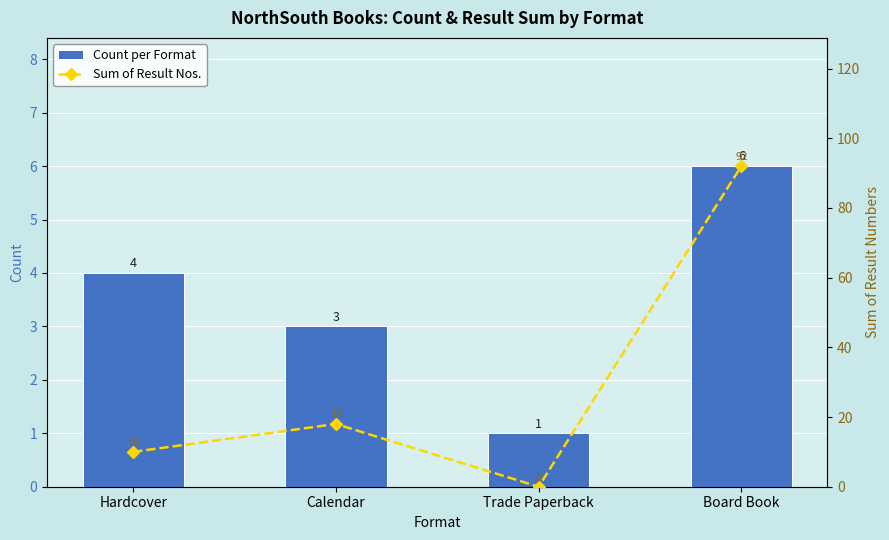

Reading left to right, transcribe all the data shown in this chart.

Count per Format: Hardcover=4	Calendar=3	Trade Paperback=1	Board Book=6
Sum of Result Nos.: Hardcover=10	Calendar=18	Trade Paperback=0	Board Book=92